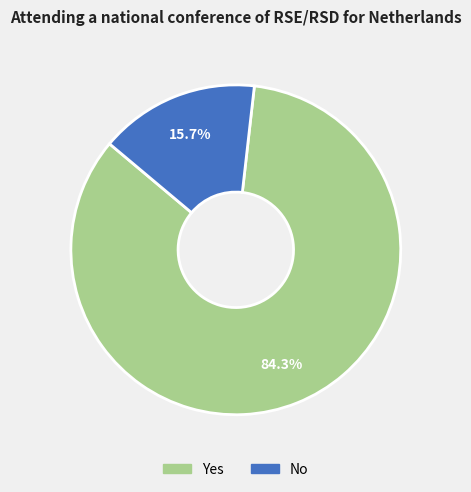

Combined, do Yes and No account for over 50%?

Yes